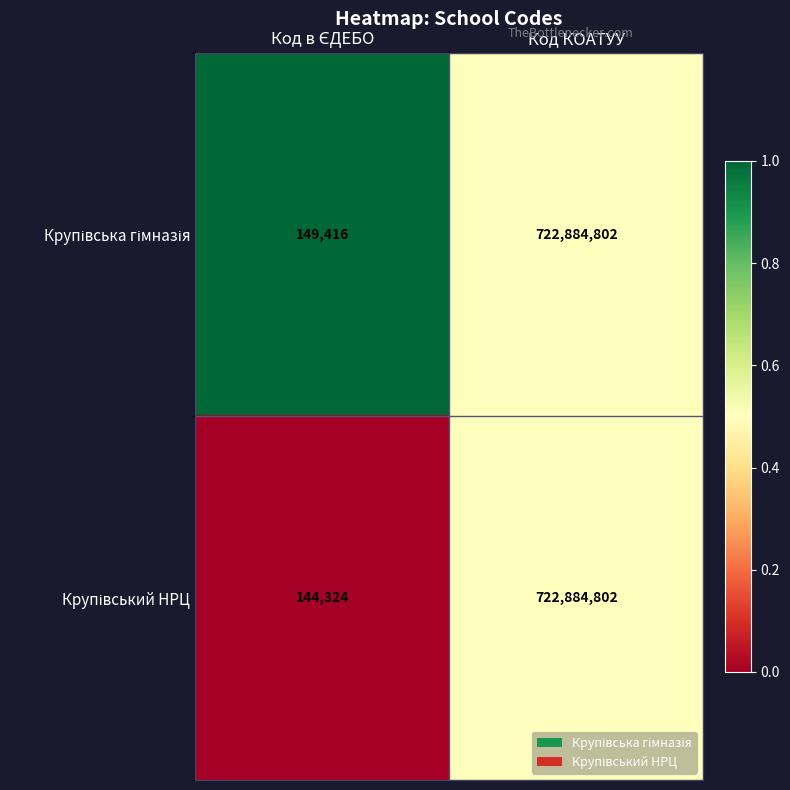

At which category is the sum across all series the highest?

Код КОАТУУ